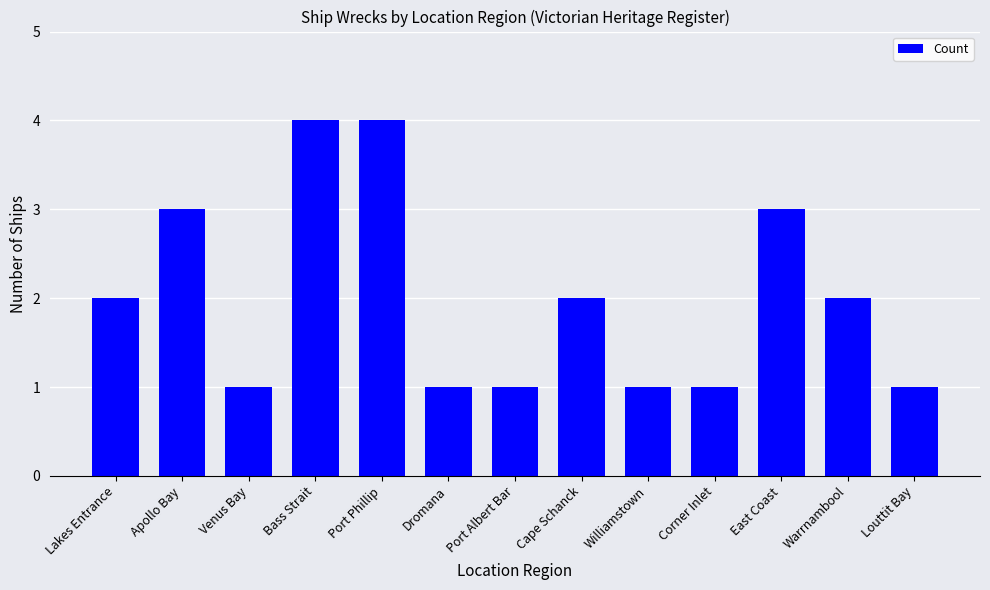

True or false: the data shows 0 at Louttit Bay.

False